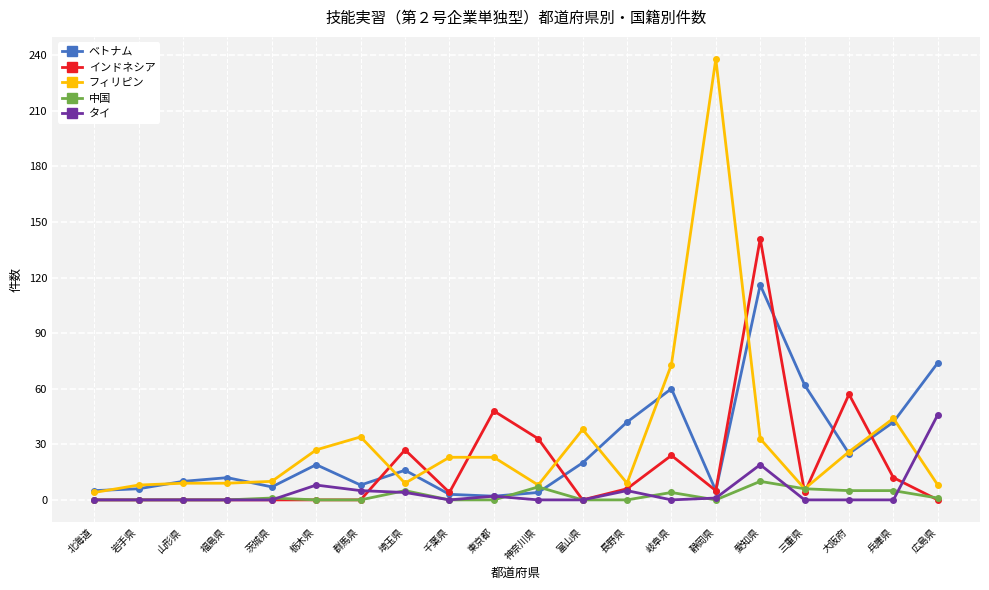

True or false: フィリピン and タイ cross at least once.

True